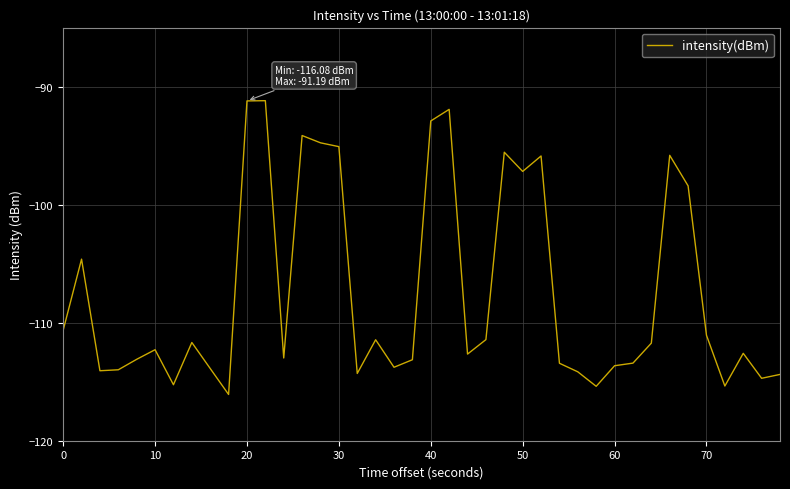

What is the maximum value shown in the chart?

-91.2